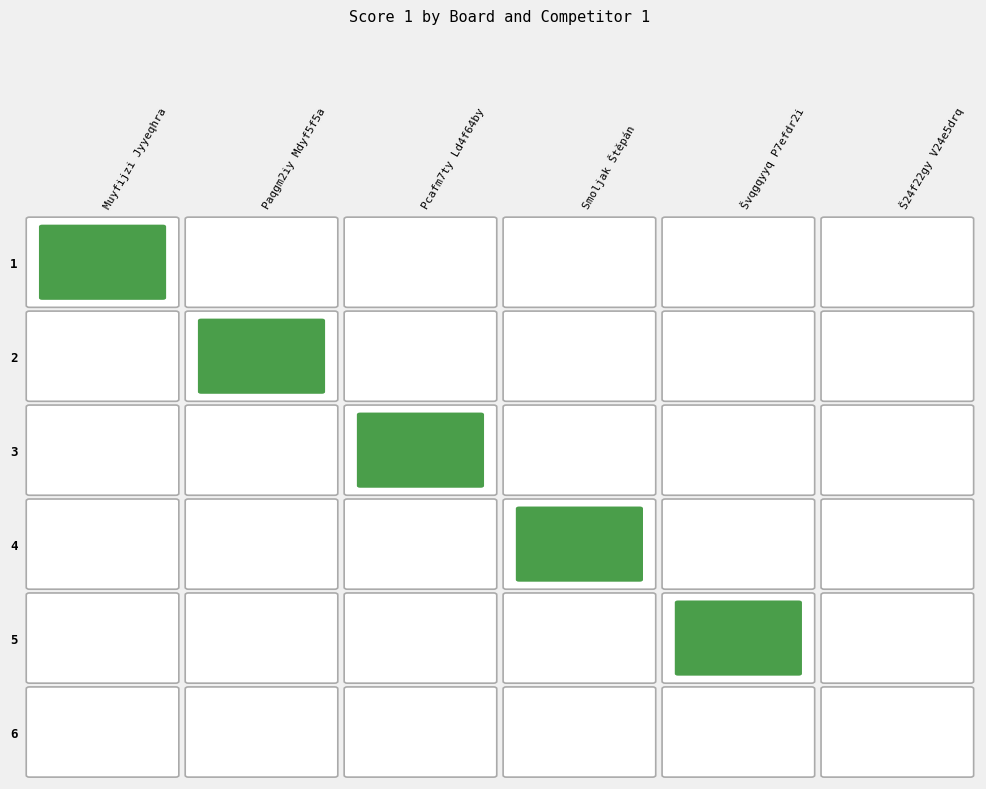

At which label is Muyfijzi Jyyeqhra closest to 3?

2